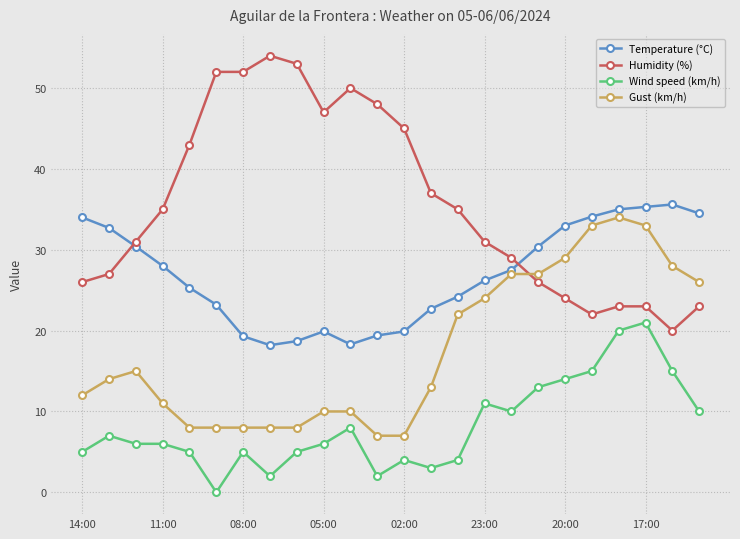

At how many categories does at least one series exceed 44?

8